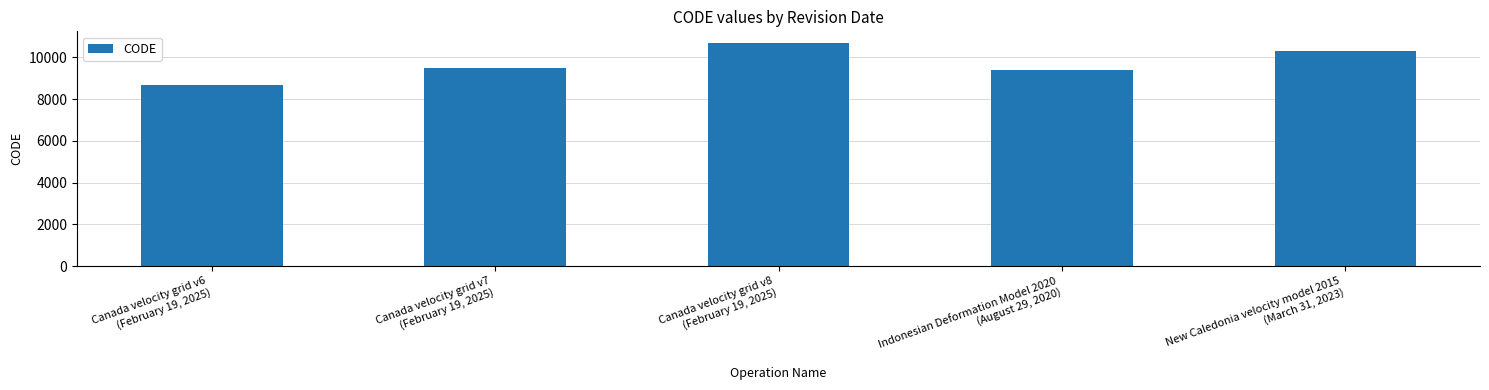

How many distinct data groups are displayed?

1